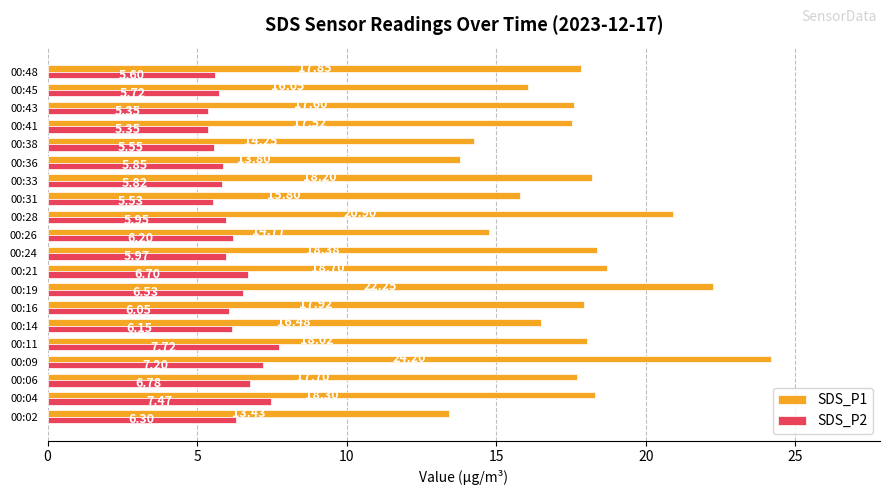

Which series has the widest spread of values?

SDS_P1